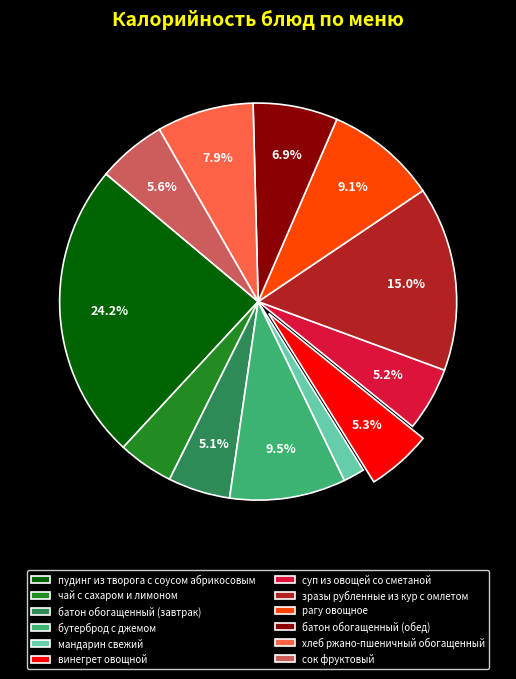

Which category has the biggest portion of the pie?

пудинг из творога с соусом абрикосовым